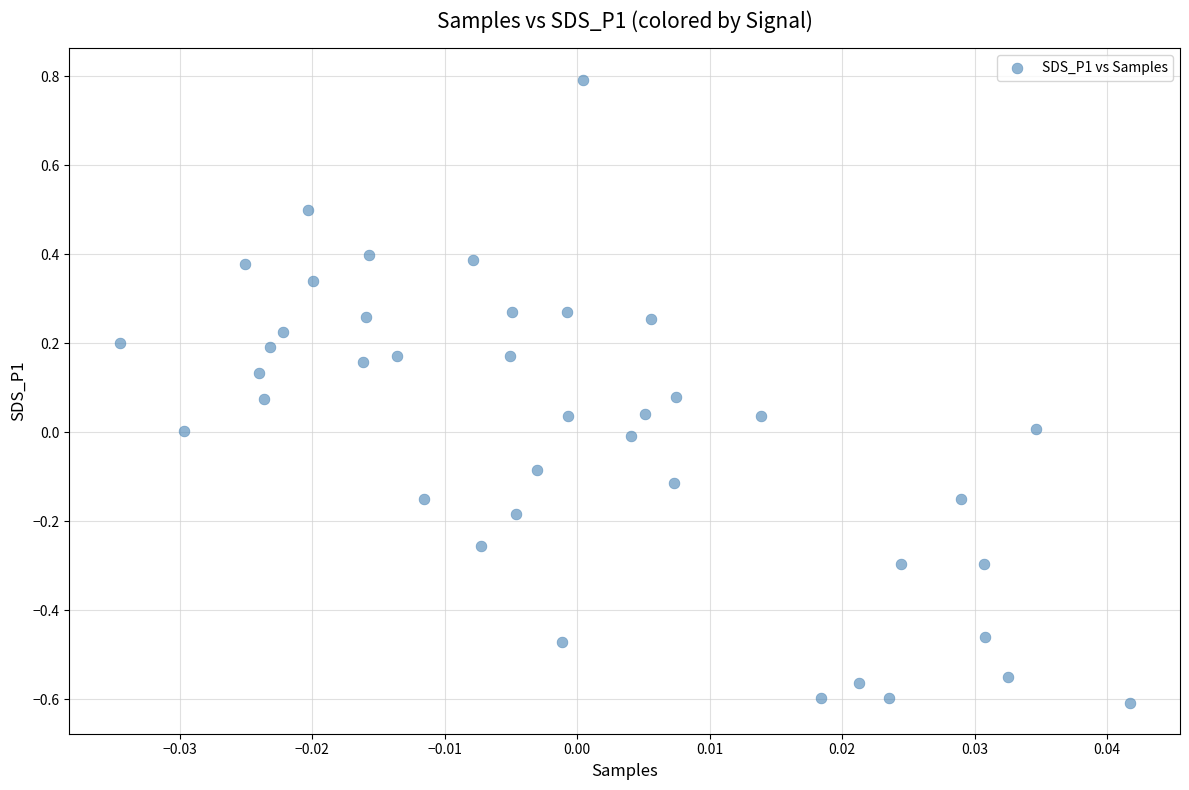

What is the range of Y values (max minus min)?

1.4